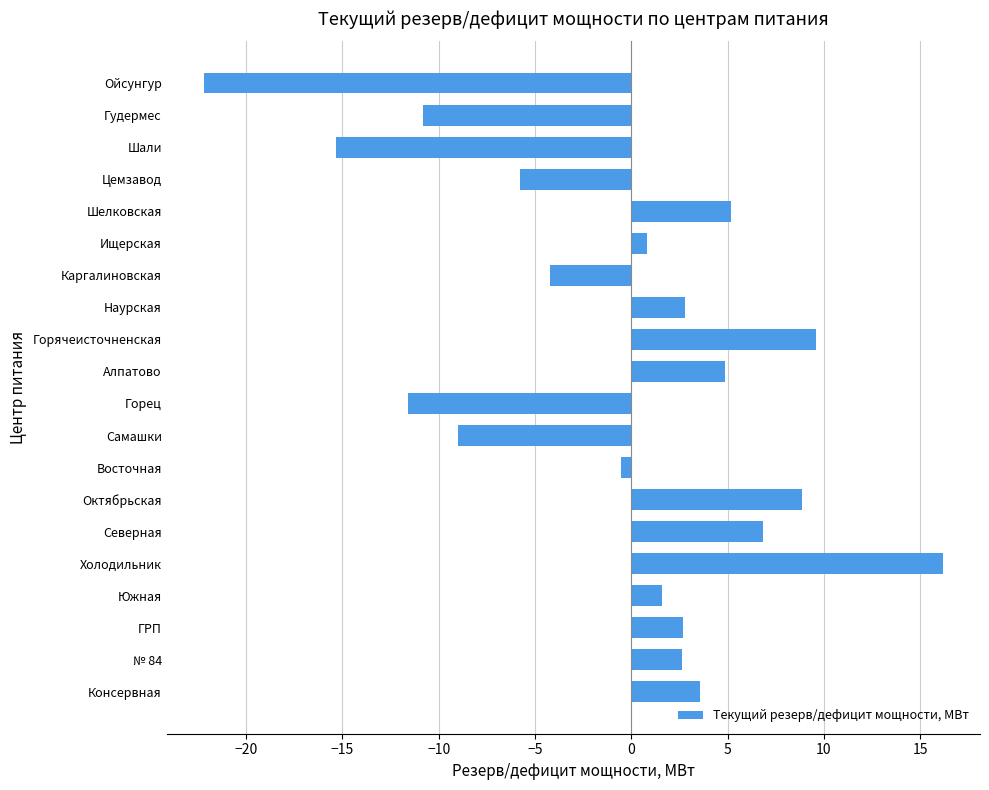

What is the sum of all values?

-13.8